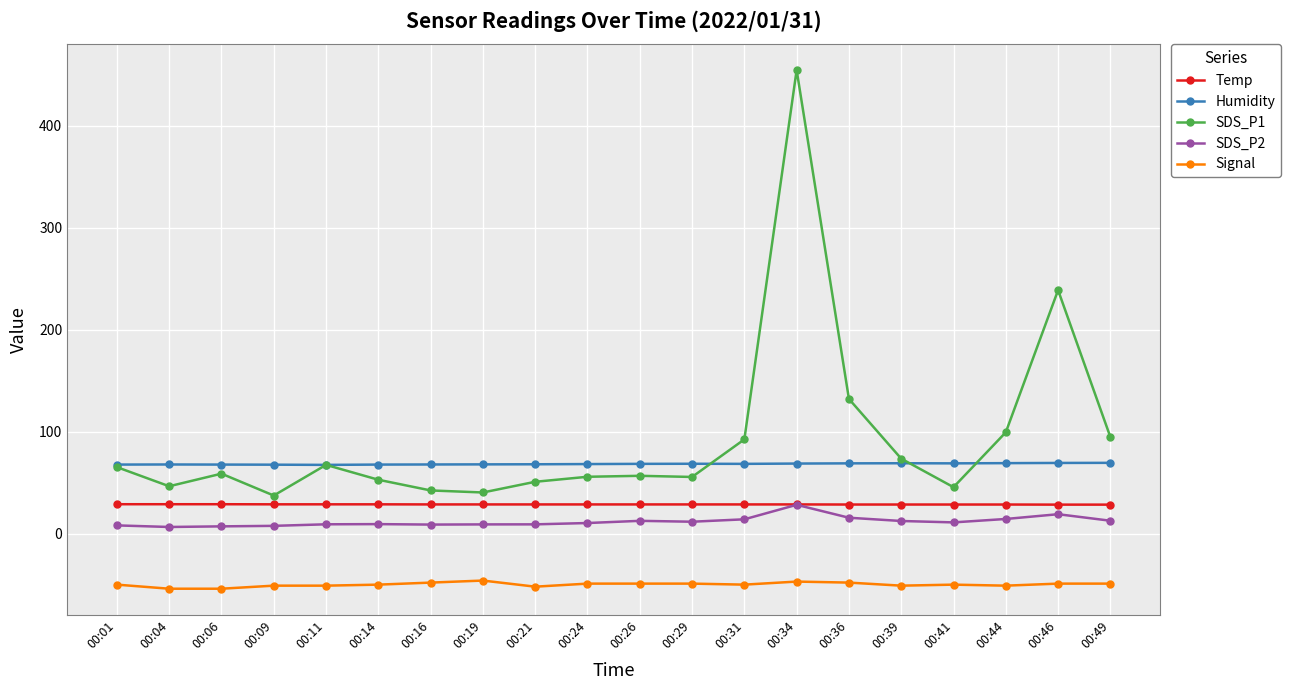

What is the difference between the maximum and second lowest values in the Temp series?

0.4